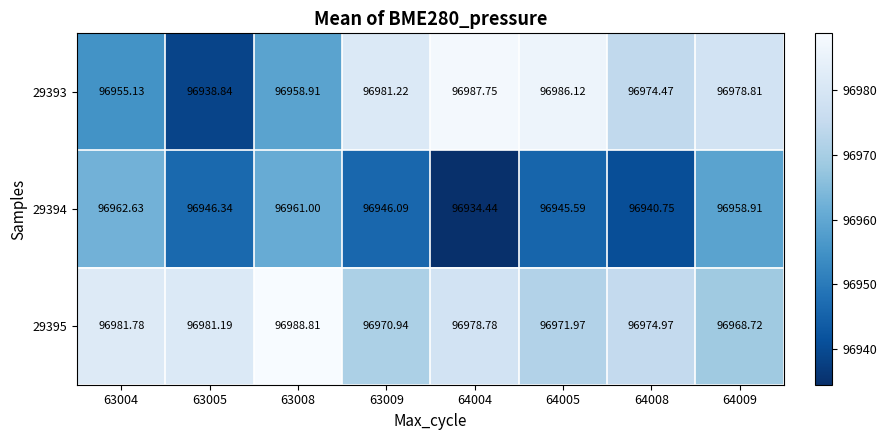

Is the value of 29393 at 64008 greater than the value of 29395 at 63008?

No